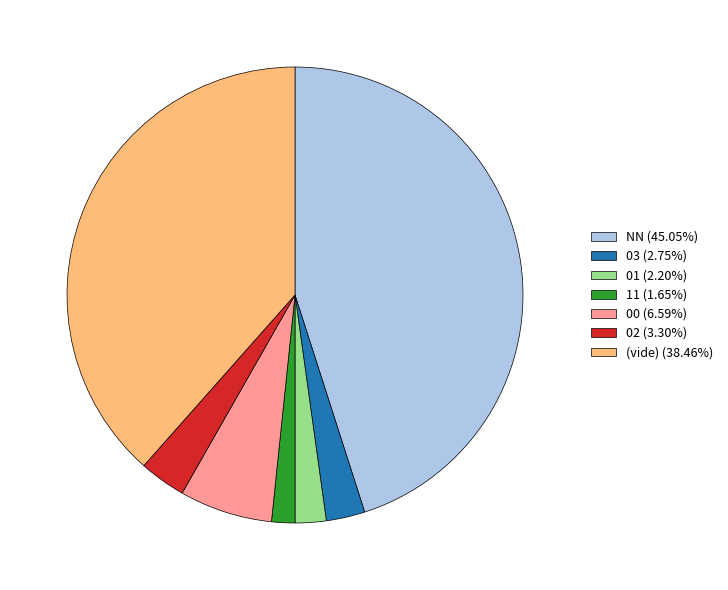

Do 00 (6.59%) and (vide) (38.46%) together represent more than half of the pie?

No